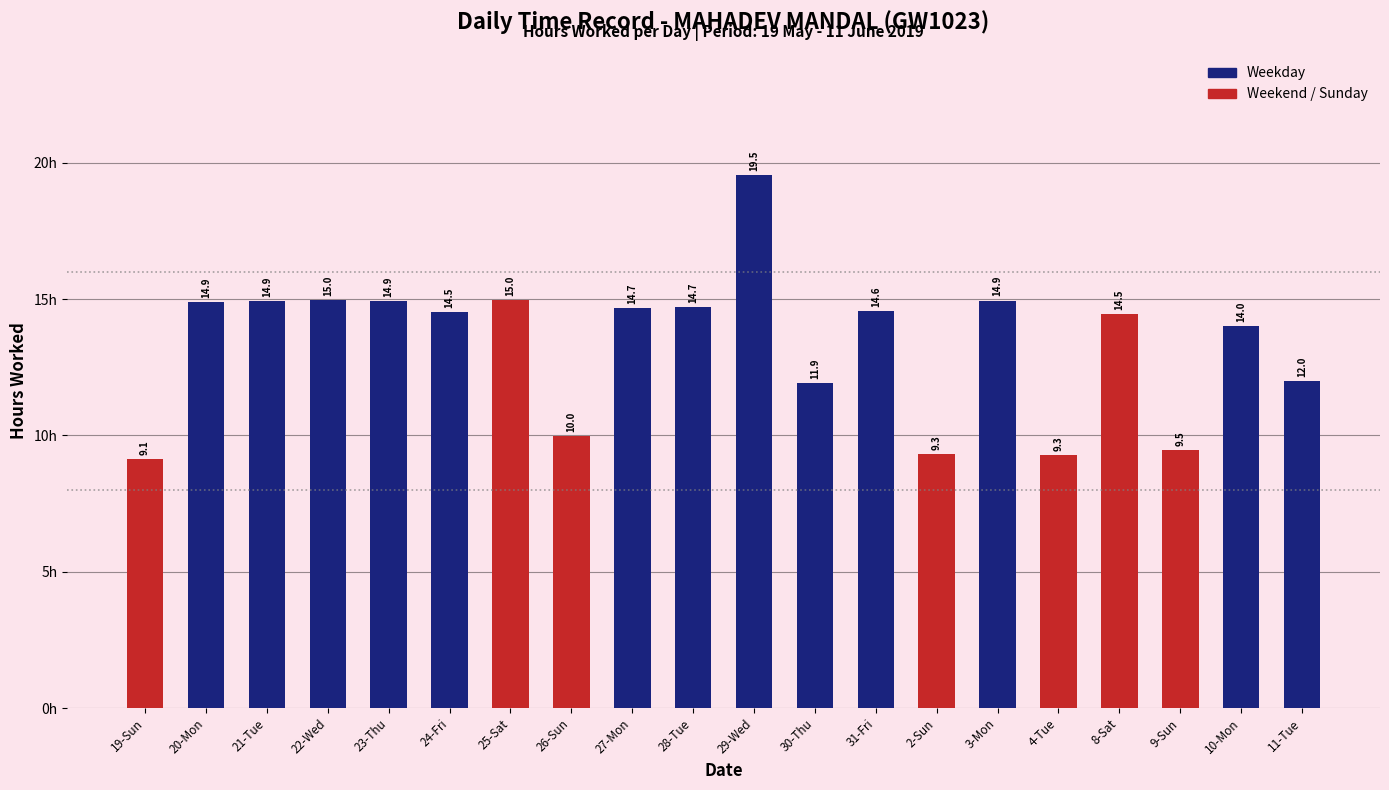

What position from the right is 21-Tue?

18